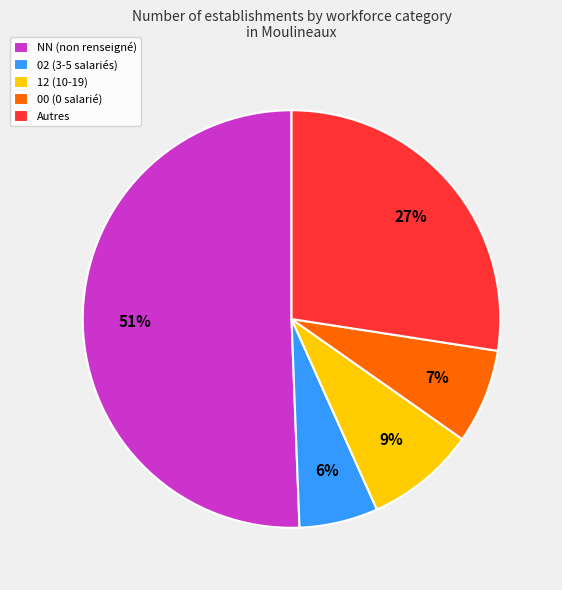

The 12 (10-19) slice represents 9% of the pie. True or false?

True